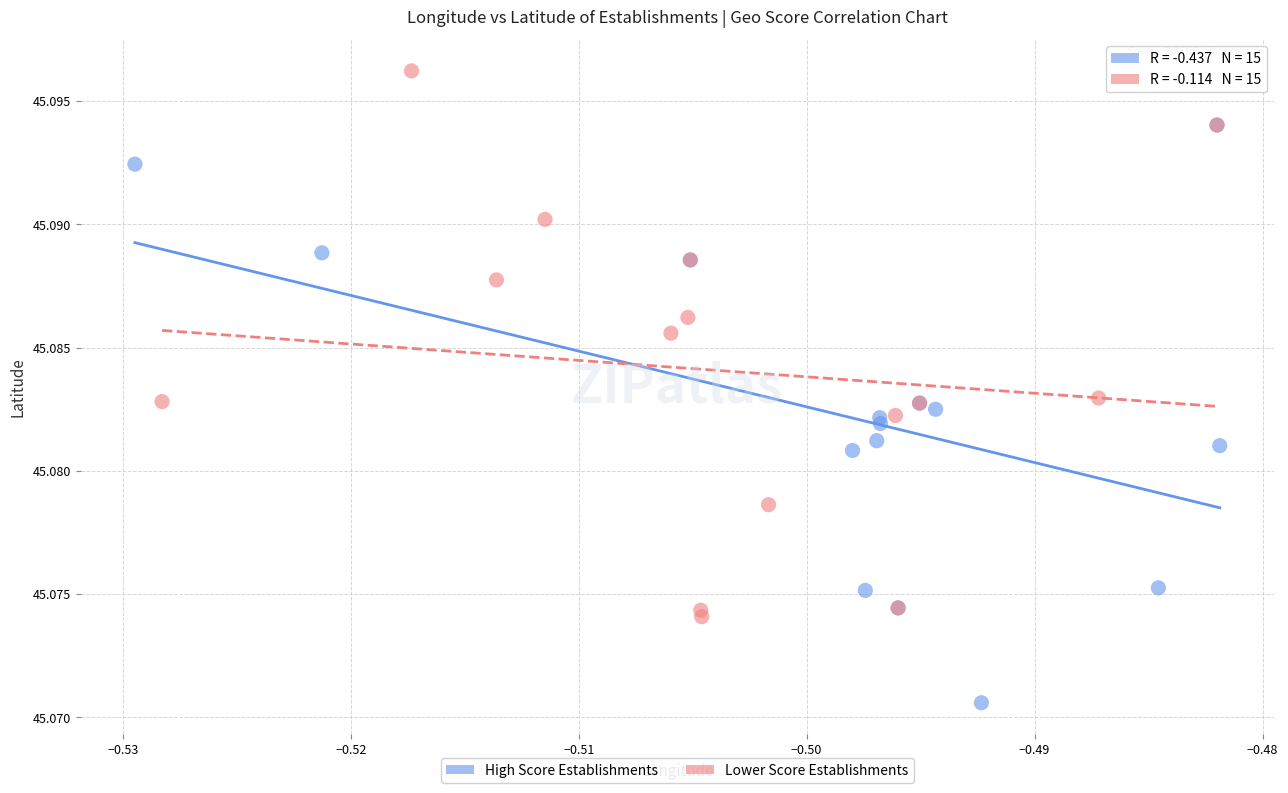

Which series reaches the minimum Y coordinate?

High Score Establishments